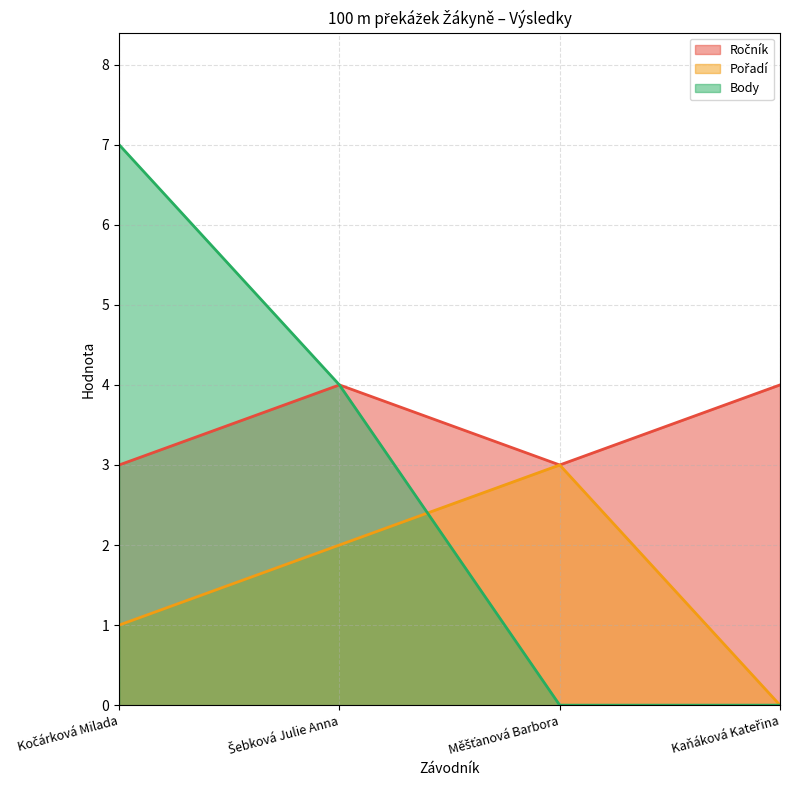

Count the number of data series in this chart.

3